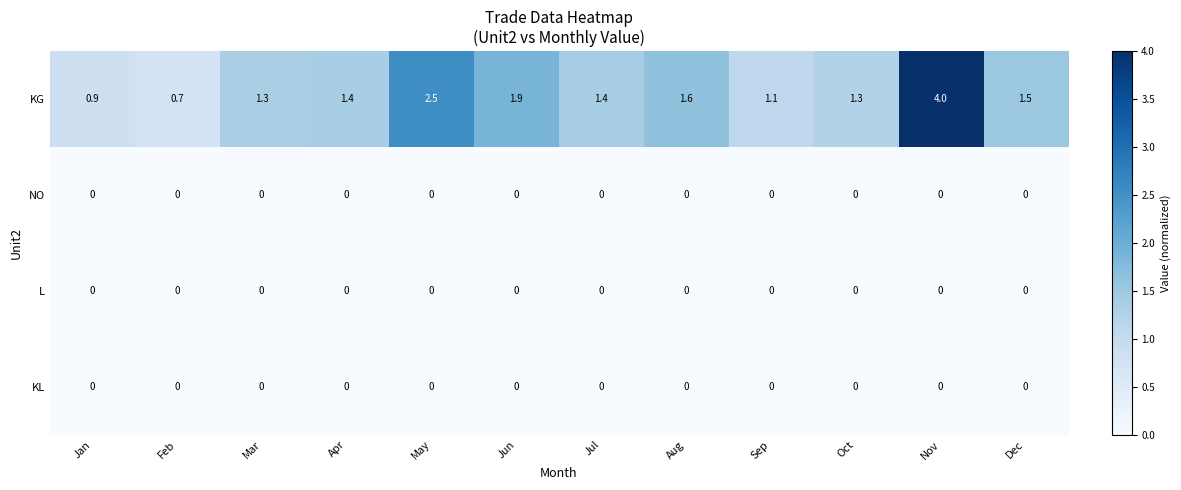

What is the difference between the highest and lowest values at Dec?

1.5